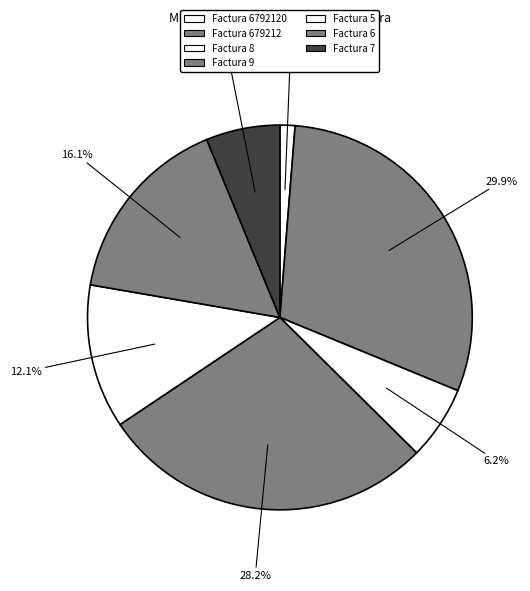

What percentage is NOT represented by Factura 679212?

70.1%